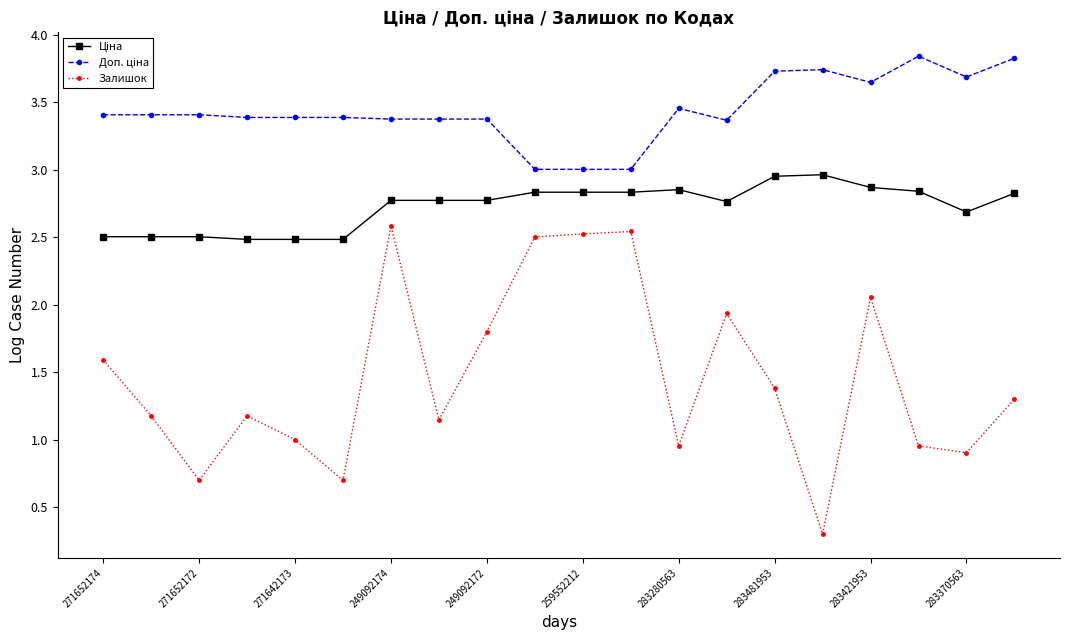

What is the difference between the second highest and minimum values in the Залишок series?

2.2